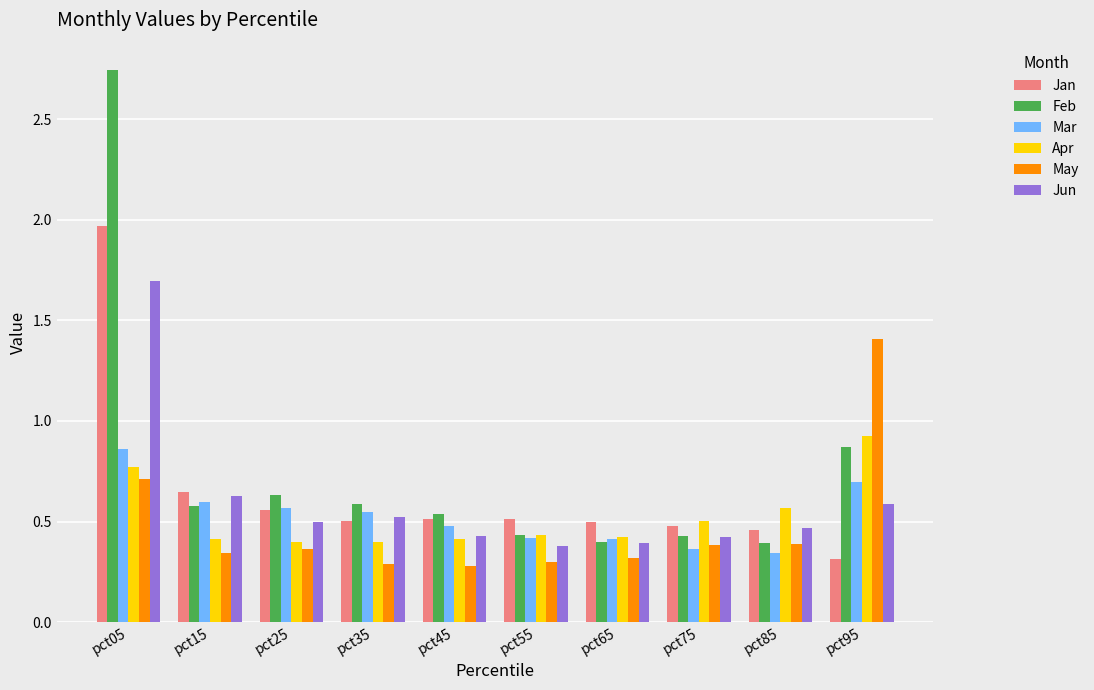

What is the total value across all series at pct35?

2.8